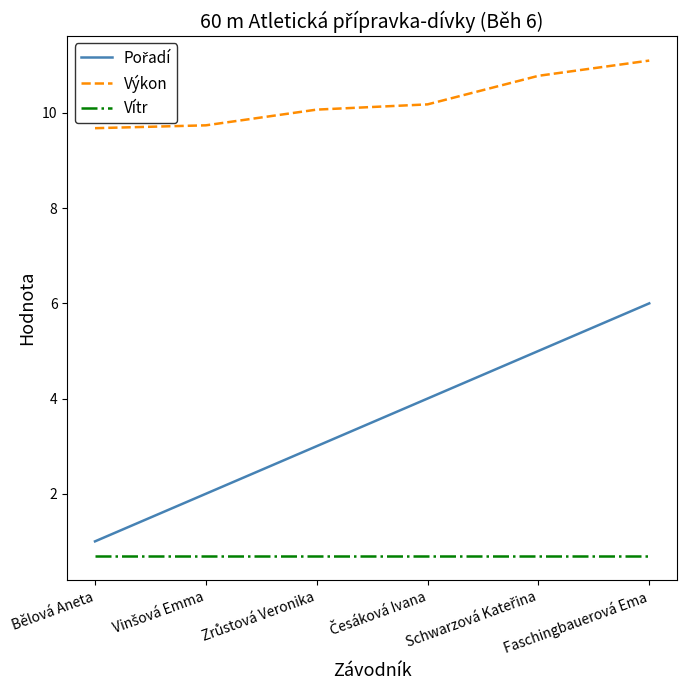

At which category is the sum across all series the highest?

Faschingbauerová Ema